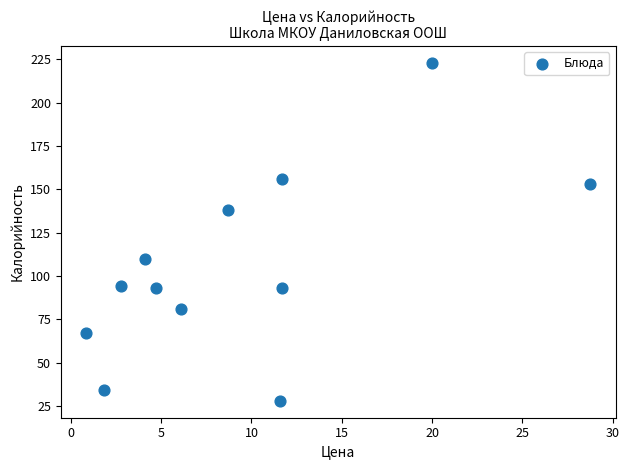

What is the range of Y values (max minus min)?

195